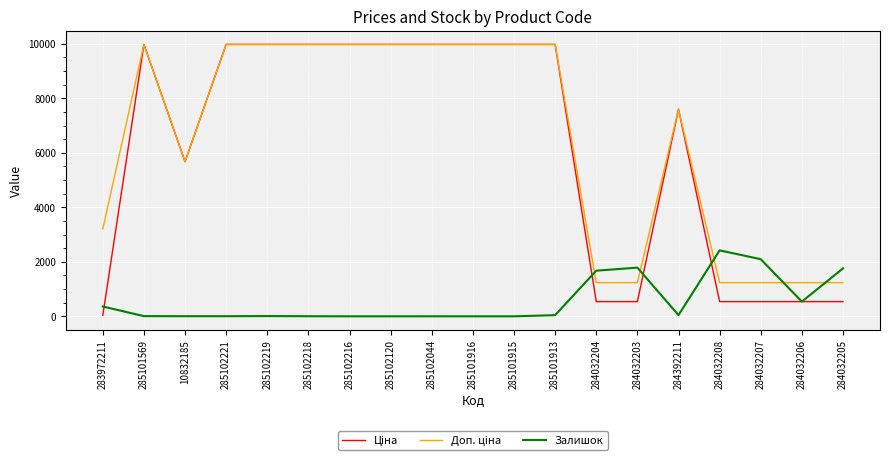

What is the difference between the highest and lowest values at 285102044?

9974.0